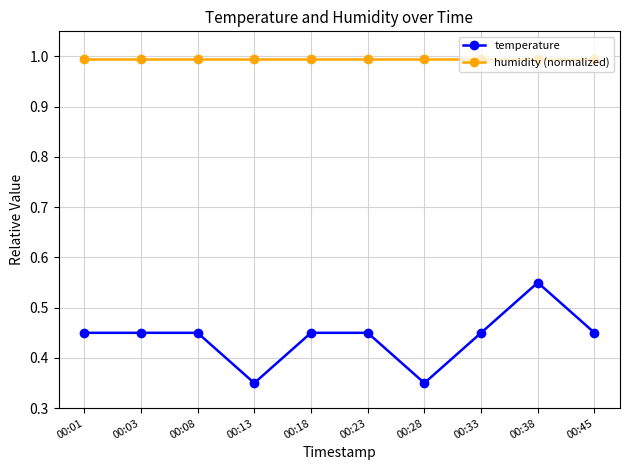

How many lines are shown in the chart?

2